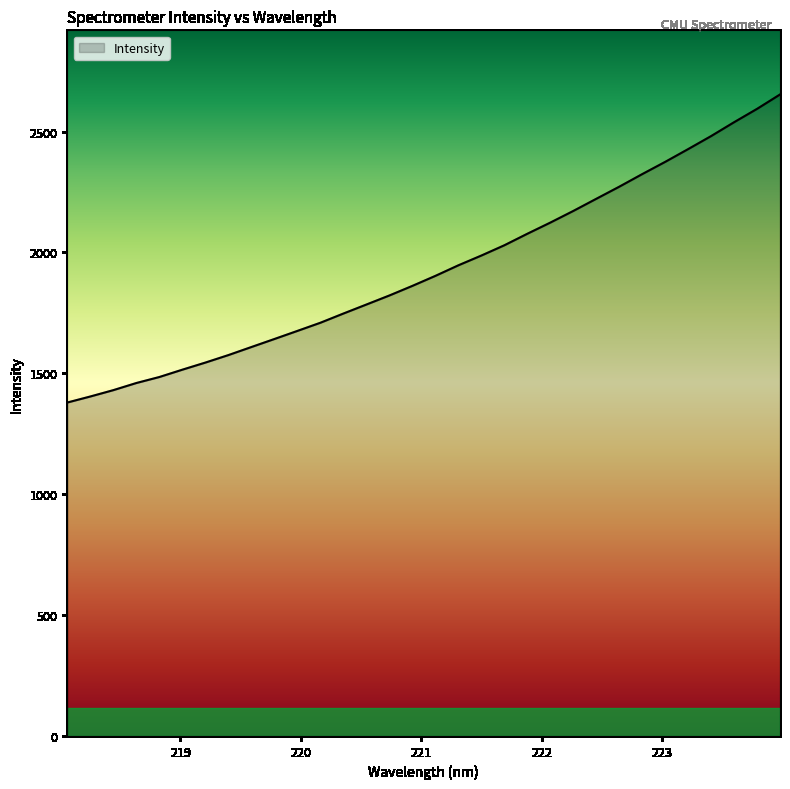

What is the maximum value shown in the chart?

2653.5